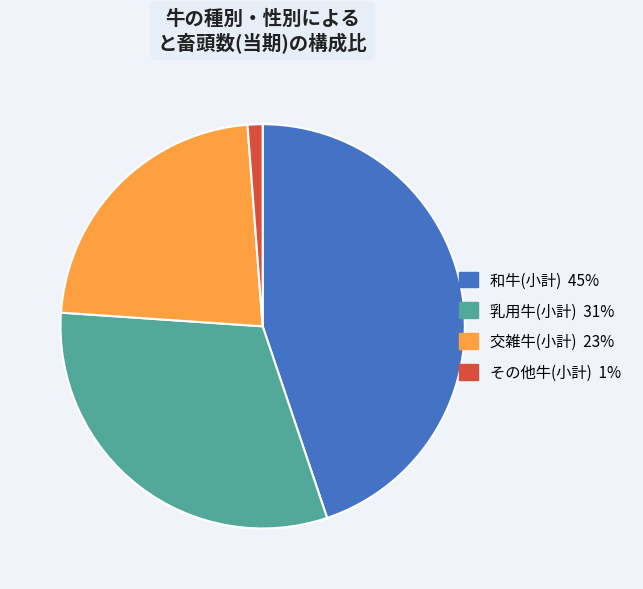

Count the number of slices in the pie.

4